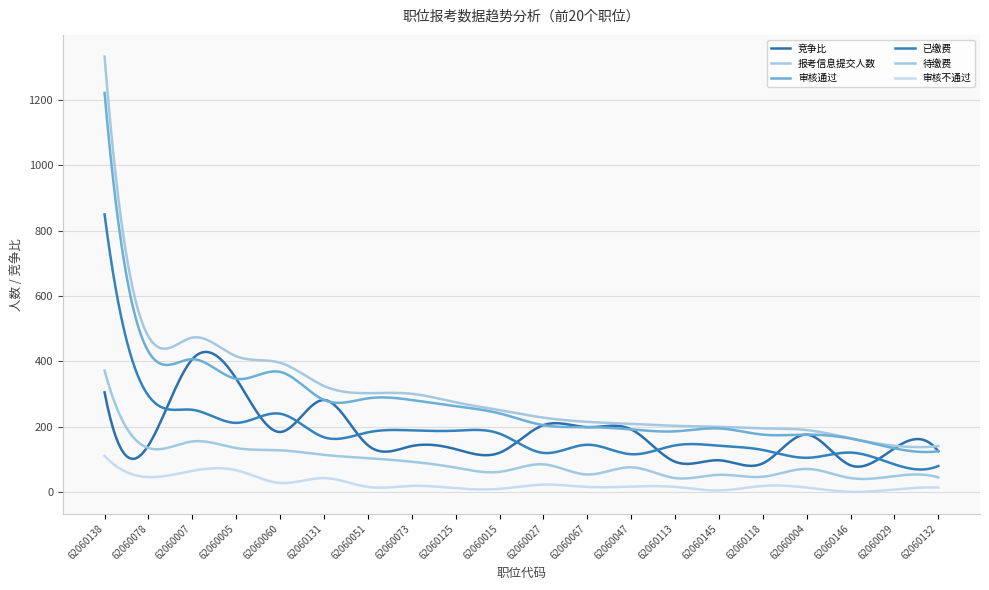

What is the difference between the maximum and minimum values in the 审核通过 series?

1099.3